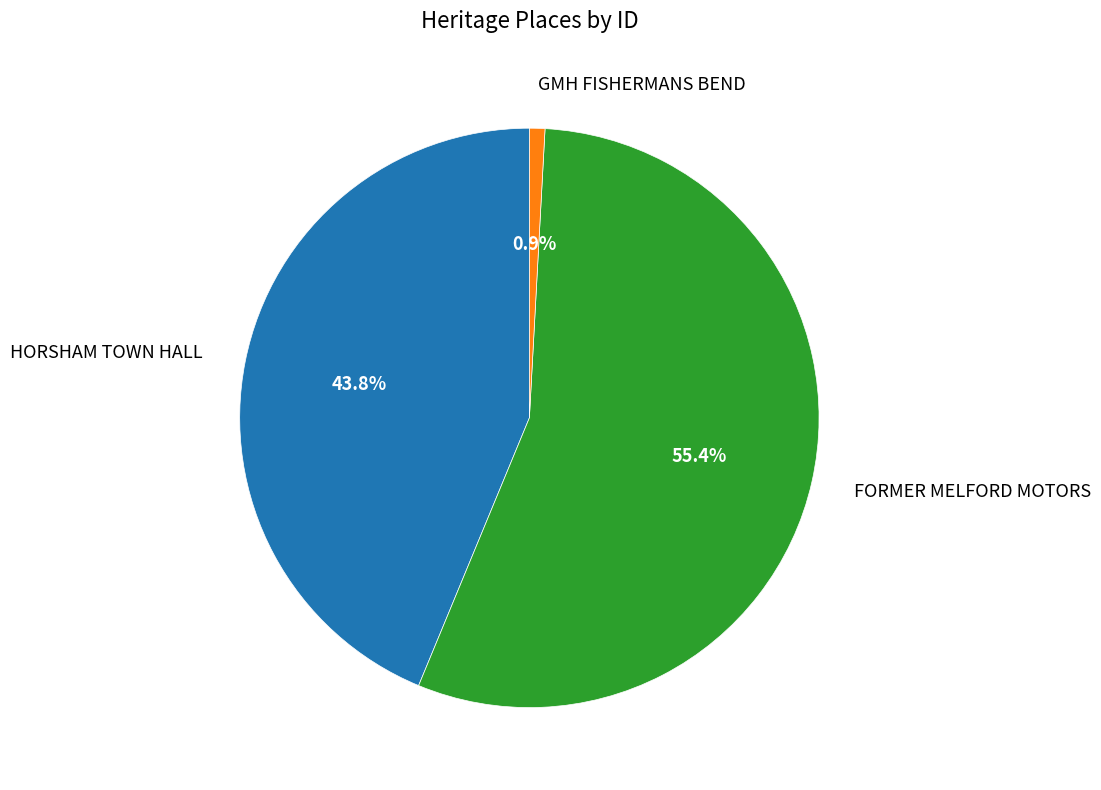

Between HORSHAM TOWN HALL and GMH FISHERMANS BEND, which is larger?

HORSHAM TOWN HALL